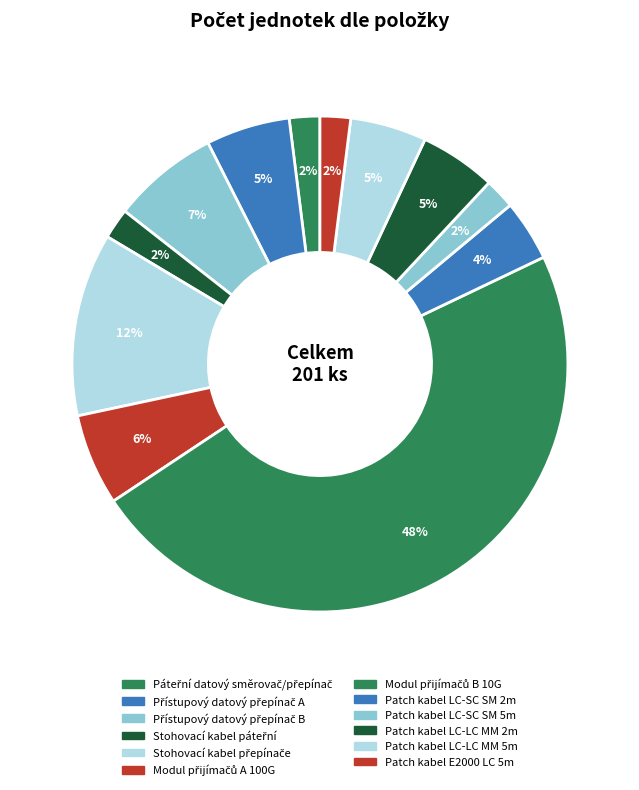

To the nearest percent, what is the combined percentage of Patch kabel LC-SC SM 5m and Modul přijímačů B 10G?

50%